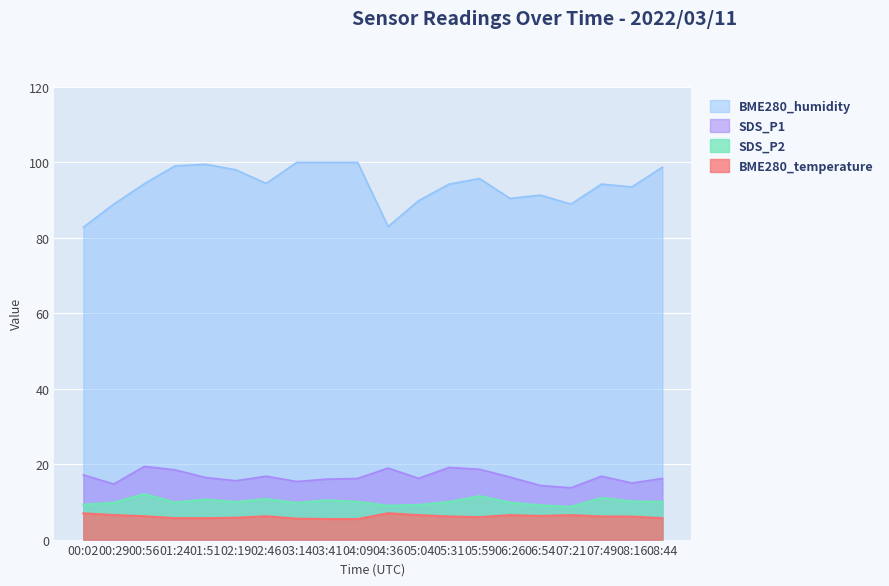

True or false: SDS_P2 and BME280_humidity cross at least once.

False